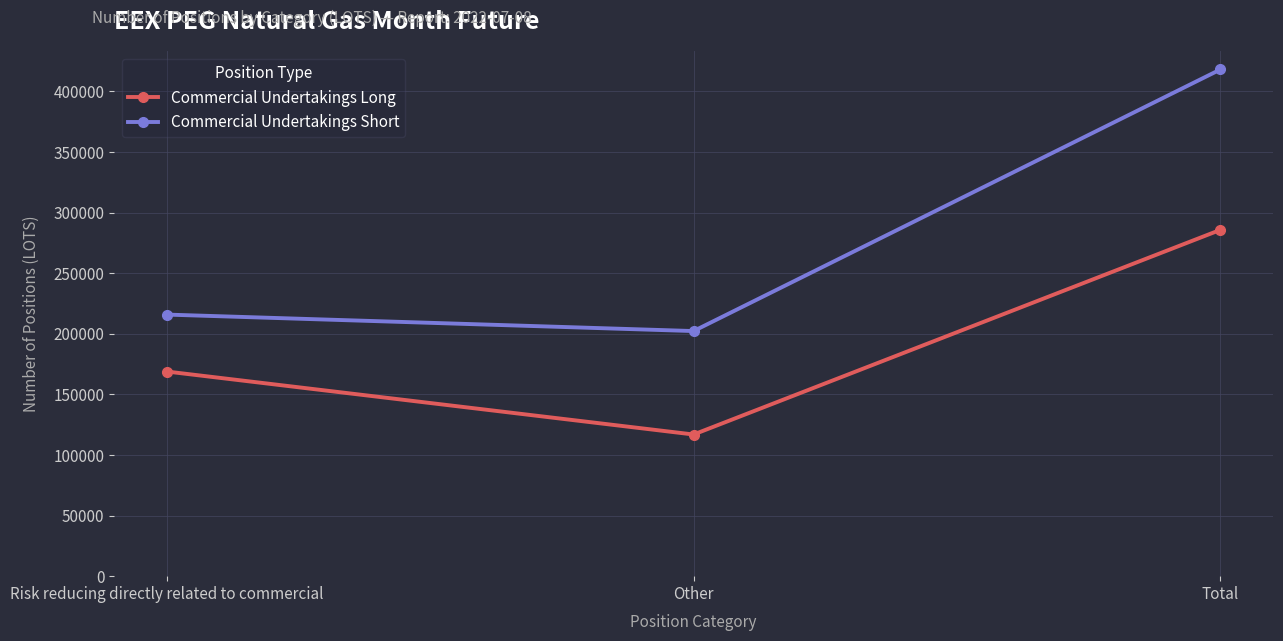

What is the label of the 1st point from the left?

Risk reducing directly related to commercial